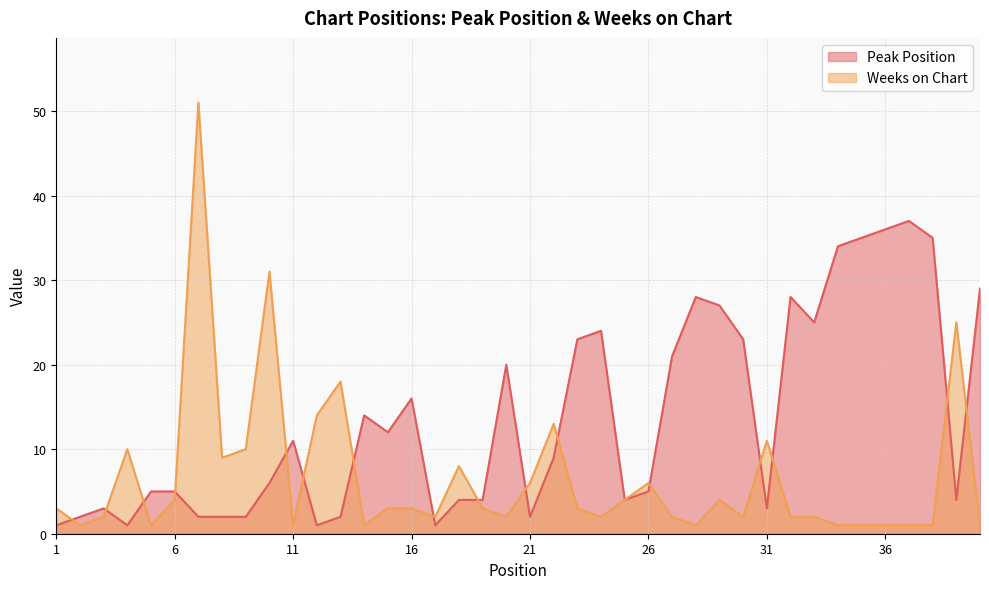

Which series changed the most between 18 and 34?

Peak Position